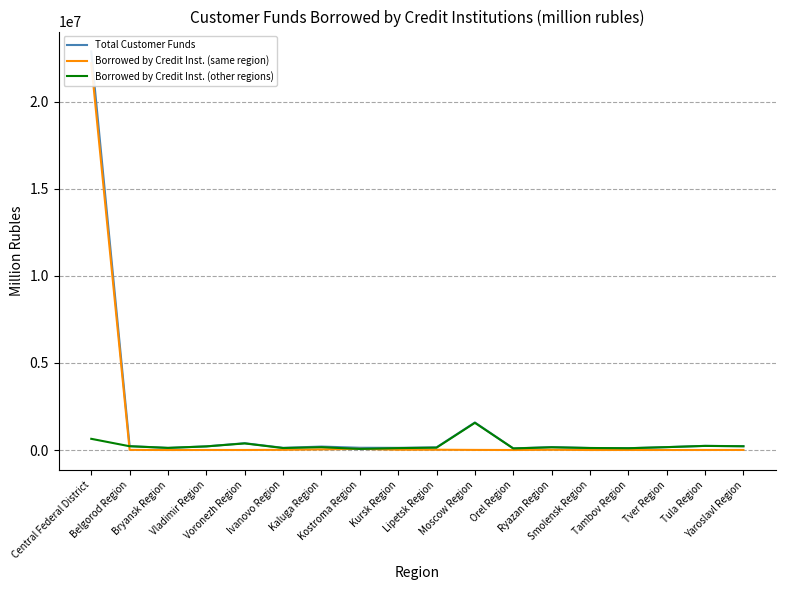

The value of Borrowed by Credit Inst. (other regions) at Belgorod Region is 215610. True or false?

True